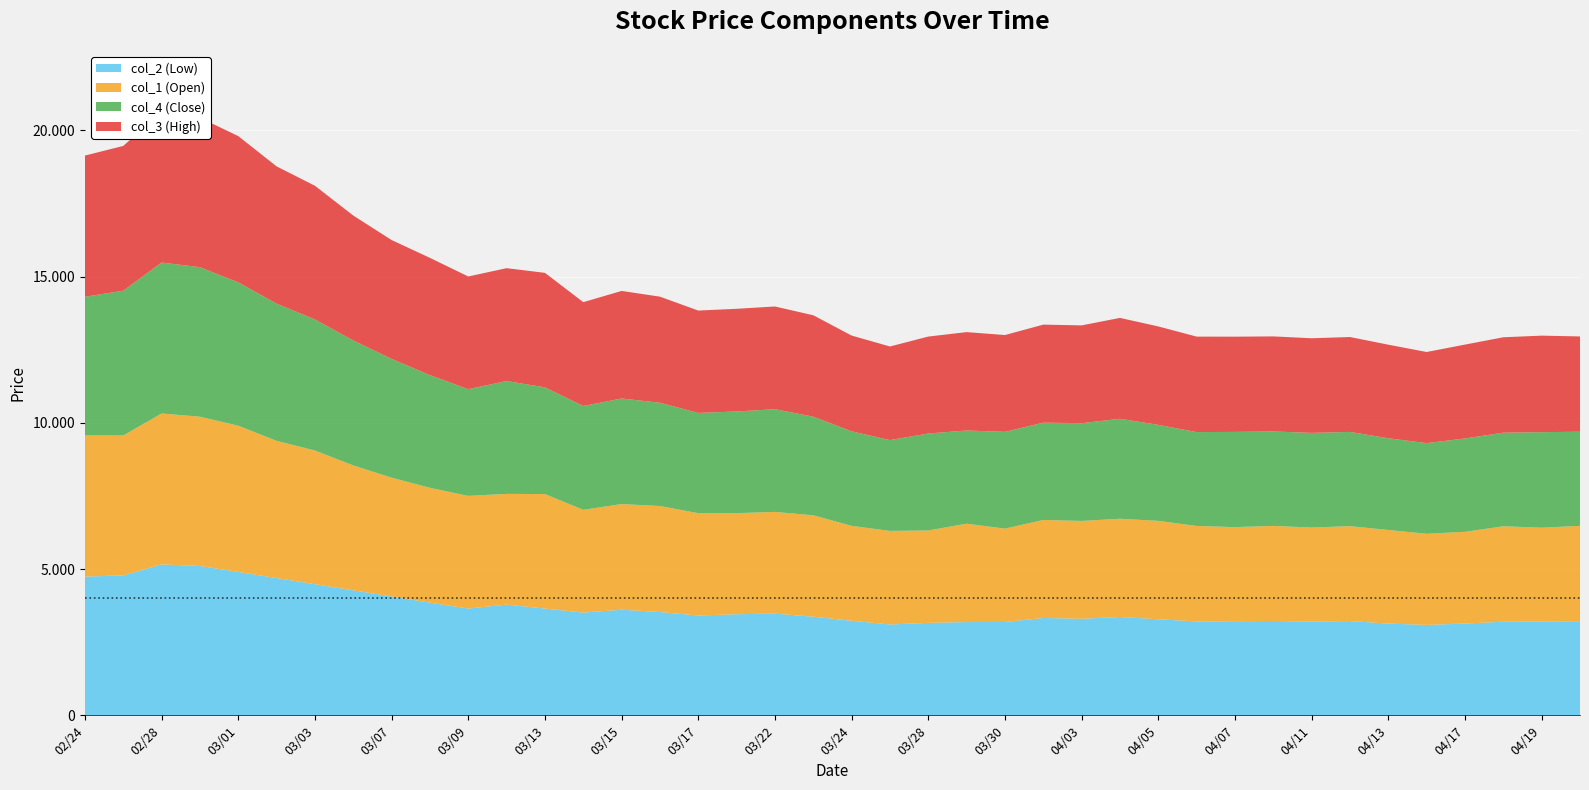

Reading right to left, transcribe all the data shown in this chart.

col_2 (Low): 3218	3207	3200	3137	3090	3136	3222	3204	3225	3217	3209	3283	3360	3301	3327	3191	3187	3160	3105	3232	3372	3475	3456	3411	3531	3610	3511	3649	3785	3649	3852	4062	4272	4482	4692	4902	5105	5160	4783	4741
col_1 (Open): 3259	3207	3263	3137	3116	3200	3245	3216	3250	3217	3265	3365	3360	3344	3352	3191	3364	3160	3200	3245	3467	3479	3456	3500	3625	3612	3515	3915	3785	3853	3927	4063	4272	4571	4692	5000	5105	5160	4783	4828
col_4 (Close): 3218	3267	3200	3191	3100	3136	3222	3236	3230	3256	3209	3283	3419	3343	3327	3310	3187	3315	3105	3232	3372	3512	3476	3428	3531	3610	3550	3649	3859	3649	3852	4062	4272	4482	4692	4902	5112	5161	4951	4741
col_3 (High): 3259	3300	3263	3210	3116	3200	3245	3236	3250	3256	3265	3365	3449	3344	3352	3310	3364	3315	3200	3275	3467	3512	3511	3500	3627	3678	3550	3915	3859	3853	4010	4063	4272	4571	4693	5000	5112	5161	4951	4828